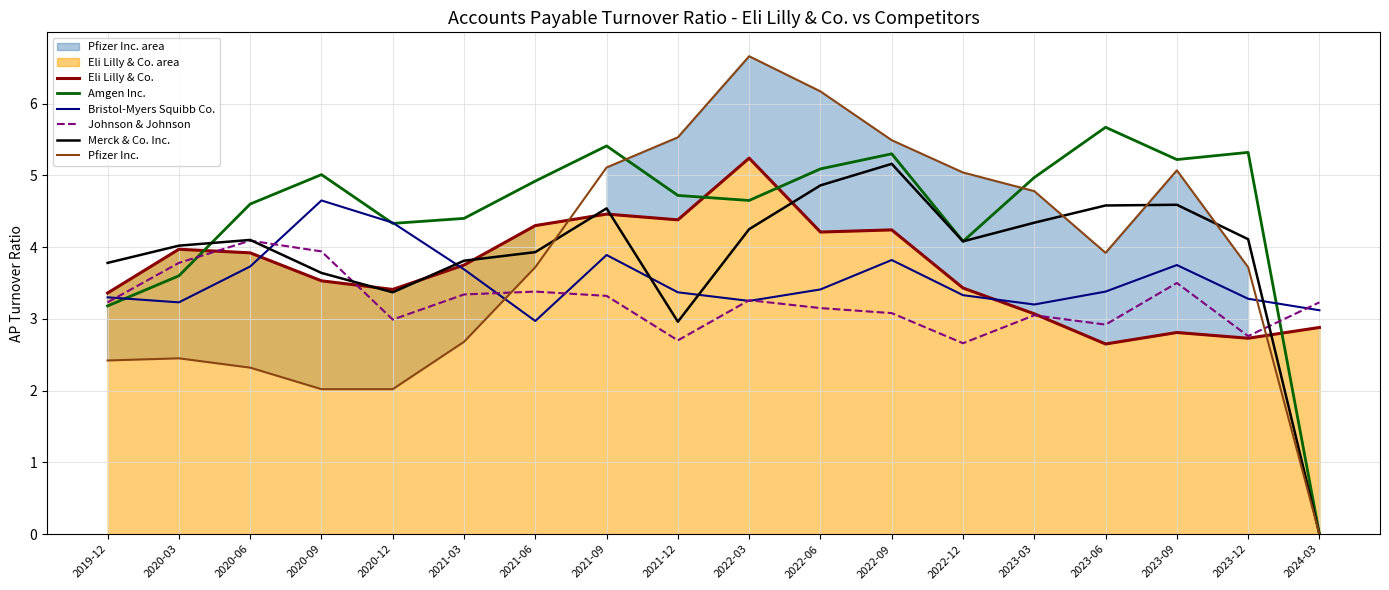

What is the spread (max minus min) of values at 2022-03?

3.4